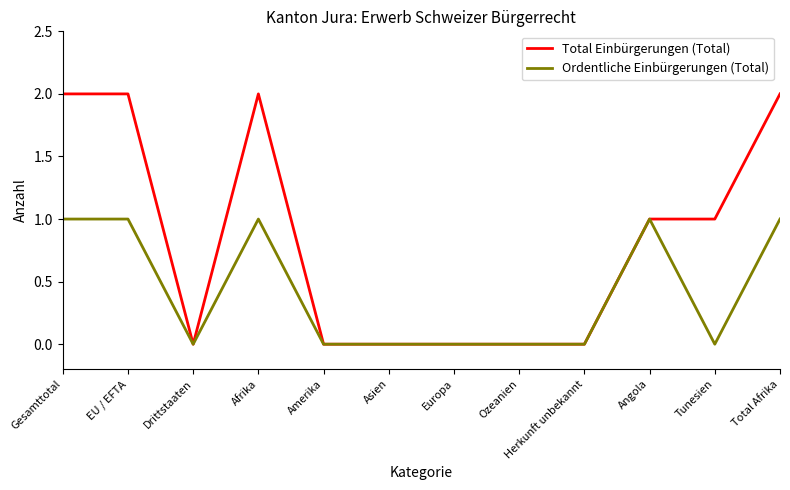

Between Herkunft unbekannt and Tunesien, which series saw the biggest shift?

Total Einbürgerungen (Total)